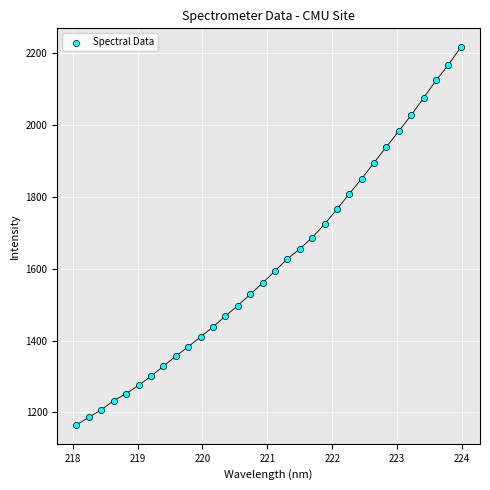

What is the range of X values (max minus min)?

5.9